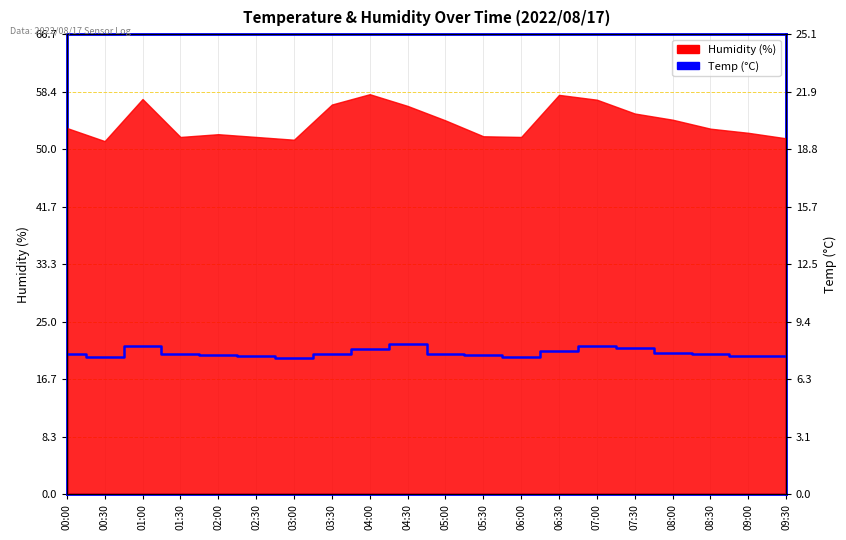

How many interior local peaks (higher than both neighbors) does the data have?

3